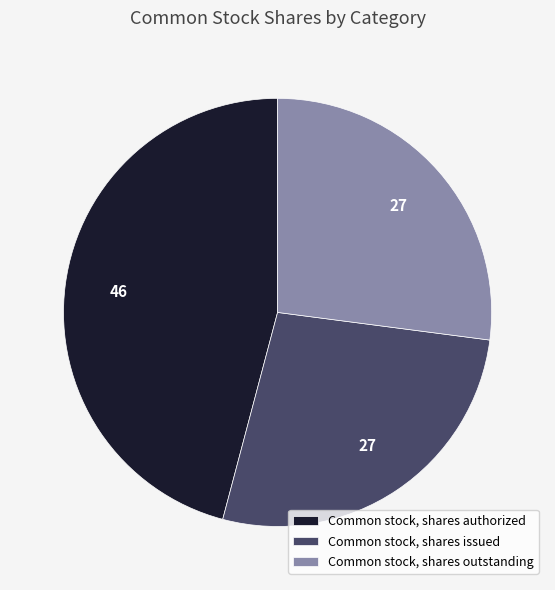

True or false: Common stock, shares outstanding accounts for 17% of the total.

False